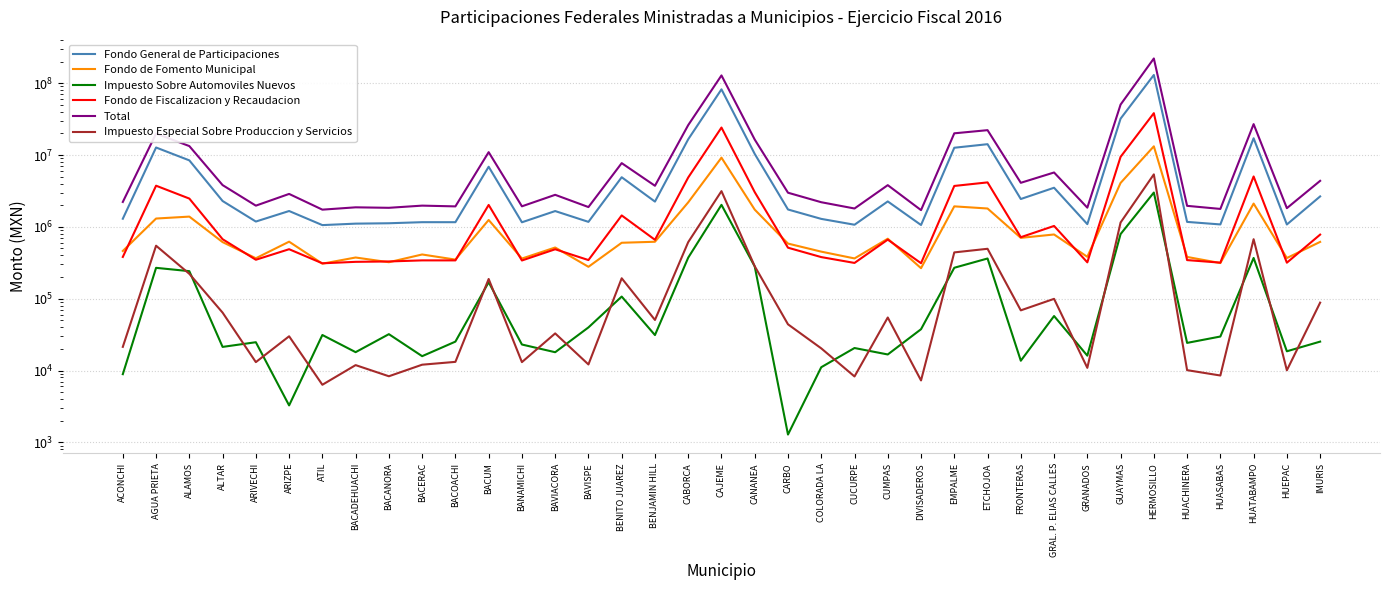

At how many categories does at least one series exceed 24277819?

5